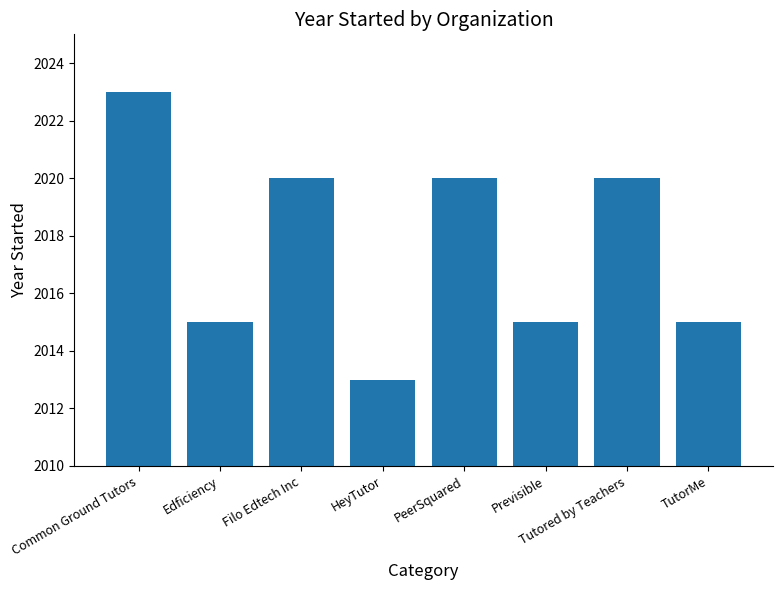

How many bars are there in total?

8